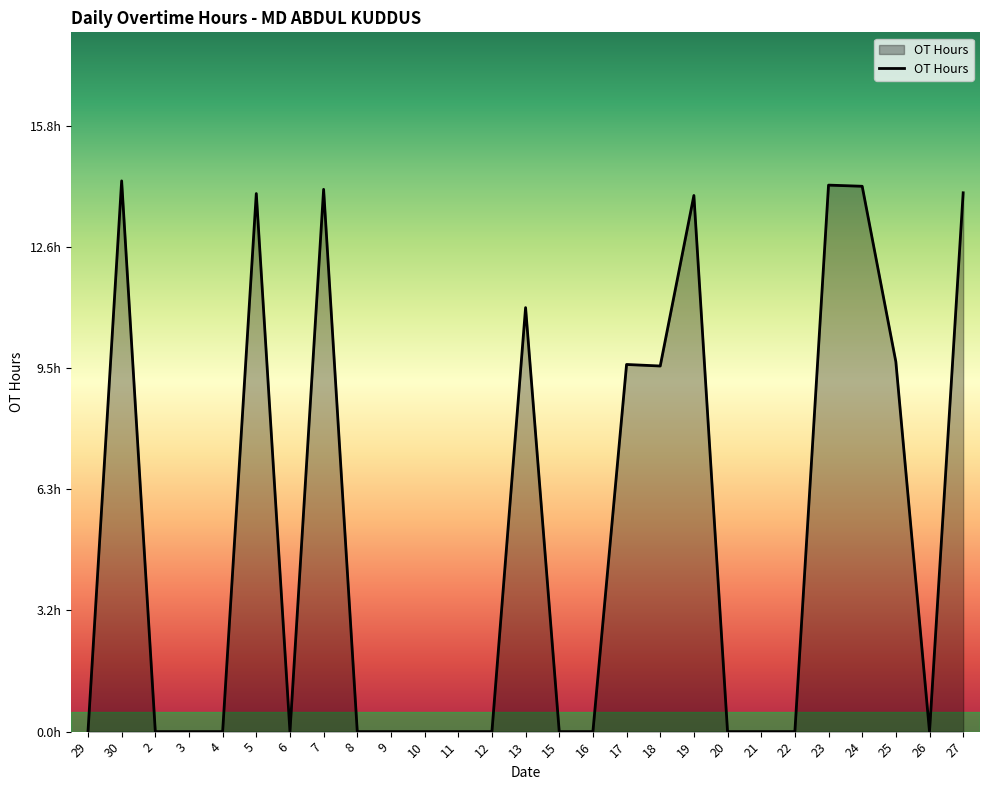

What is the greatest value displayed?

14.3